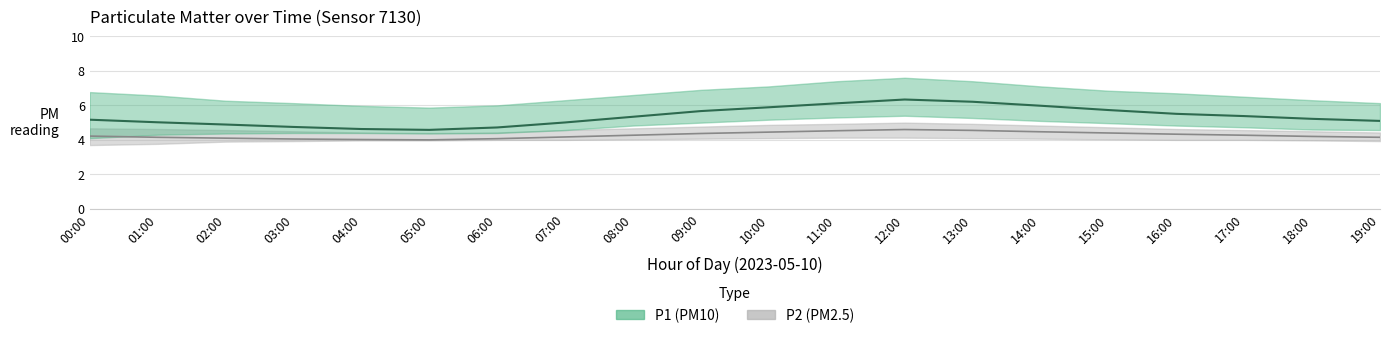

What is the average value of the P2_upper series?

4.7